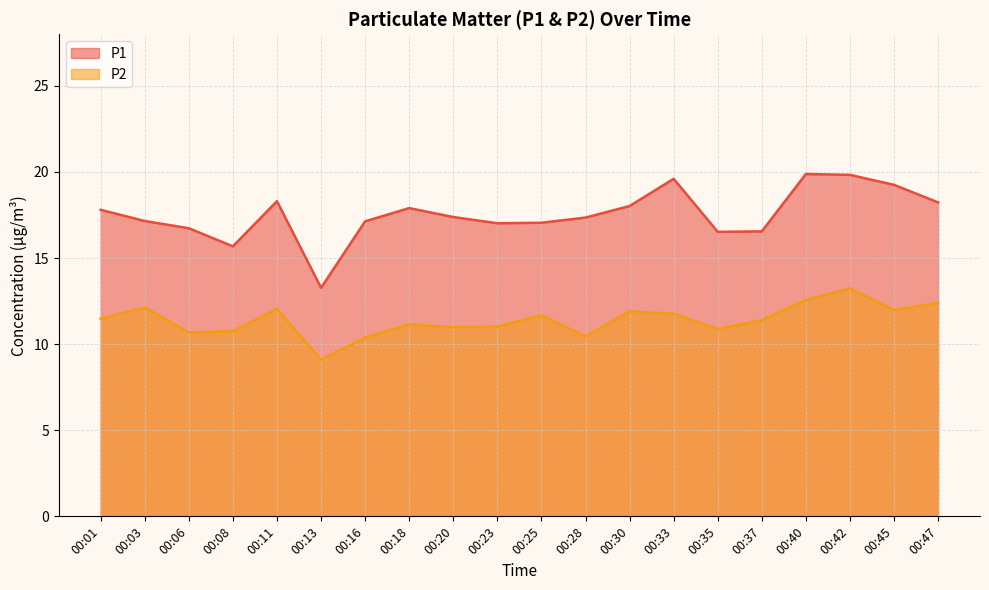

What is the total value across all series at 00:23?

28.0